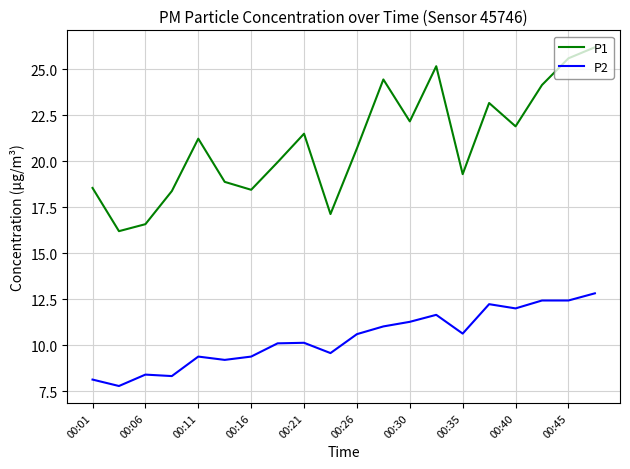

True or false: P2 and P1 cross at least once.

False